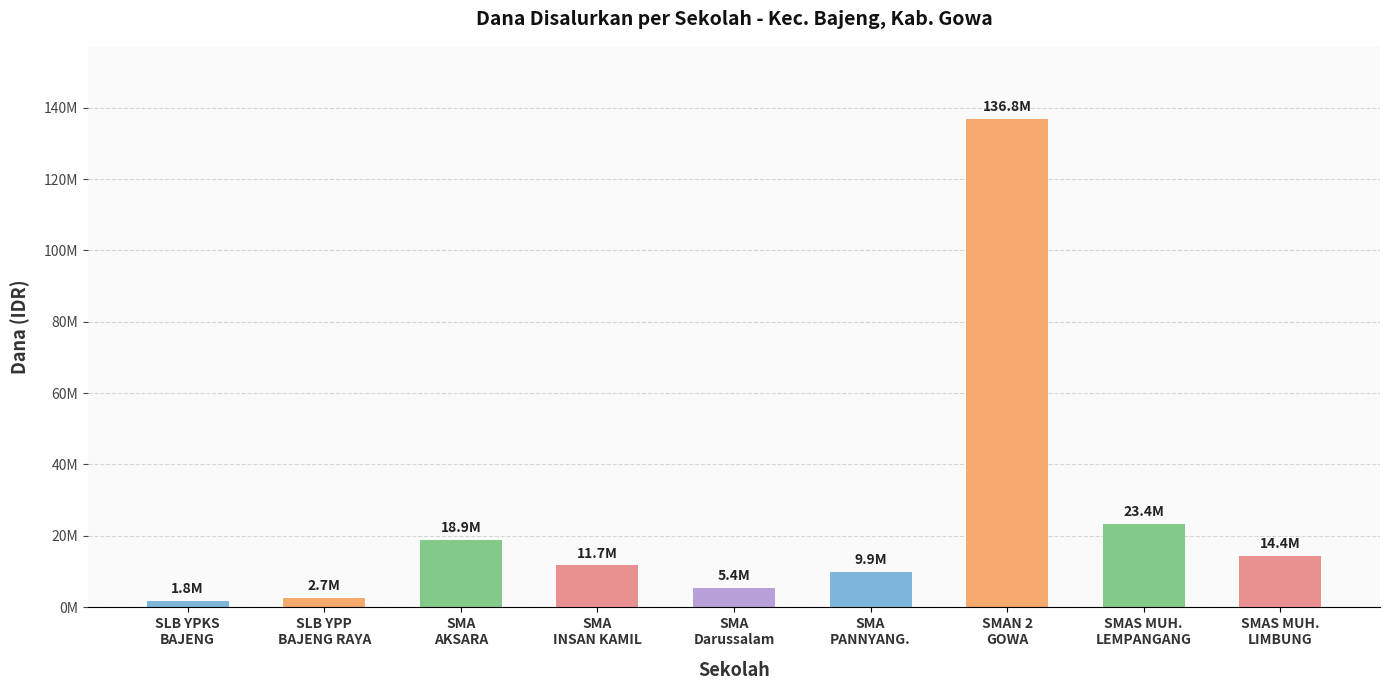

Which label corresponds to the smallest value in the chart?

SLB YPKS
BAJENG